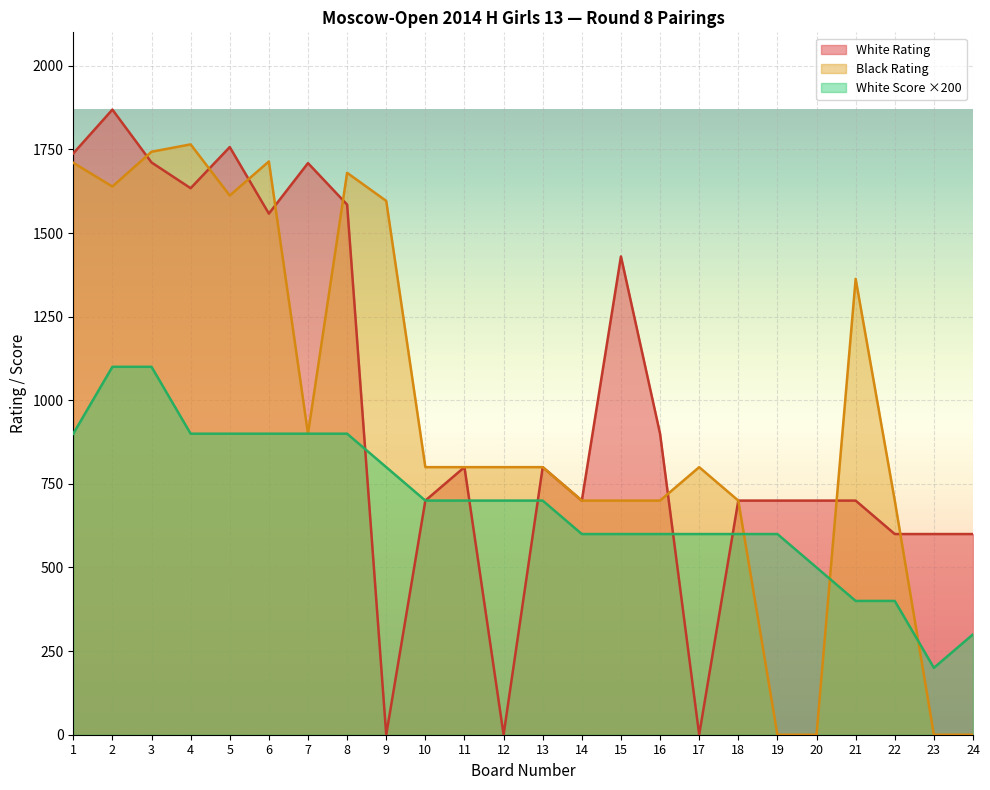

Which series ends up on top after the final intersection of White Score and White Rating?

White Rating